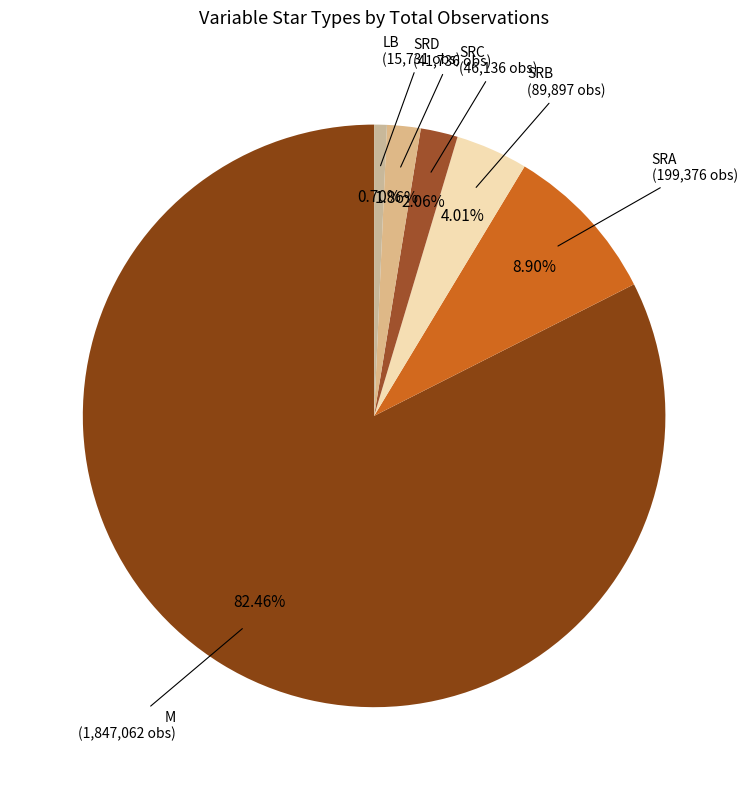

Is there a majority slice in this chart?

Yes